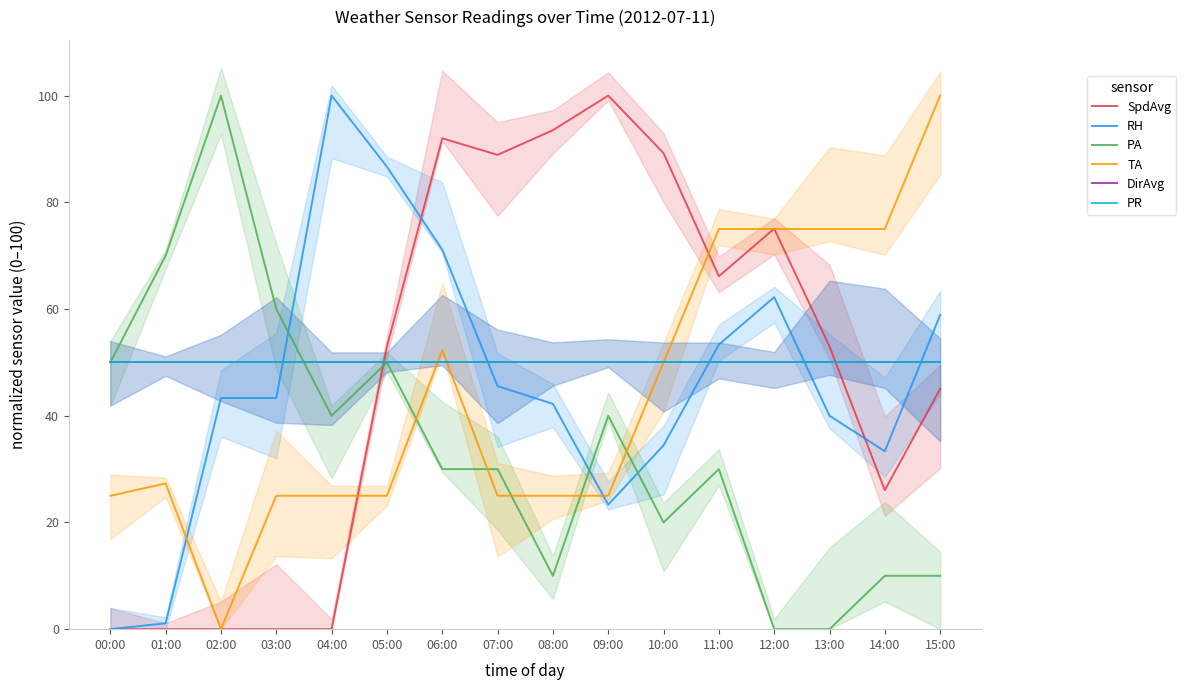

What is the sum of the DirAvg values at 12:00 and 11:00?

100.0